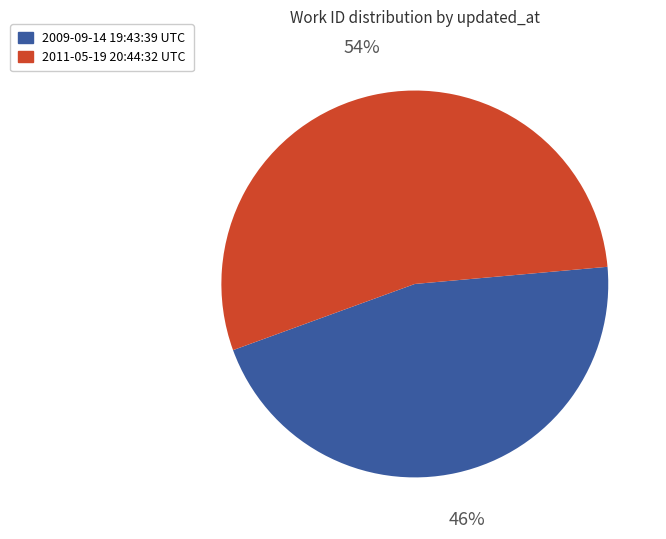

Count the number of slices in the pie.

2